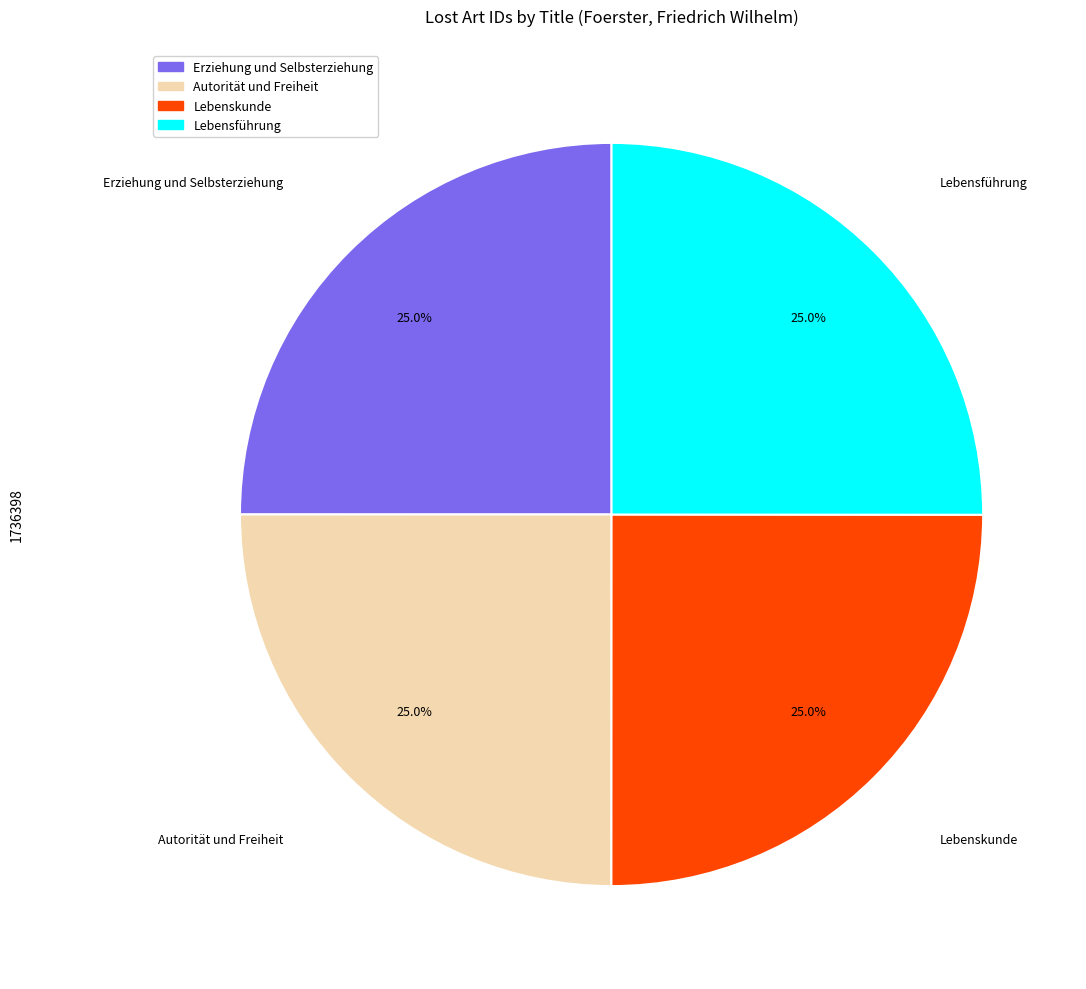

What percentage is the Lebenskunde slice, to the nearest percent?

25%